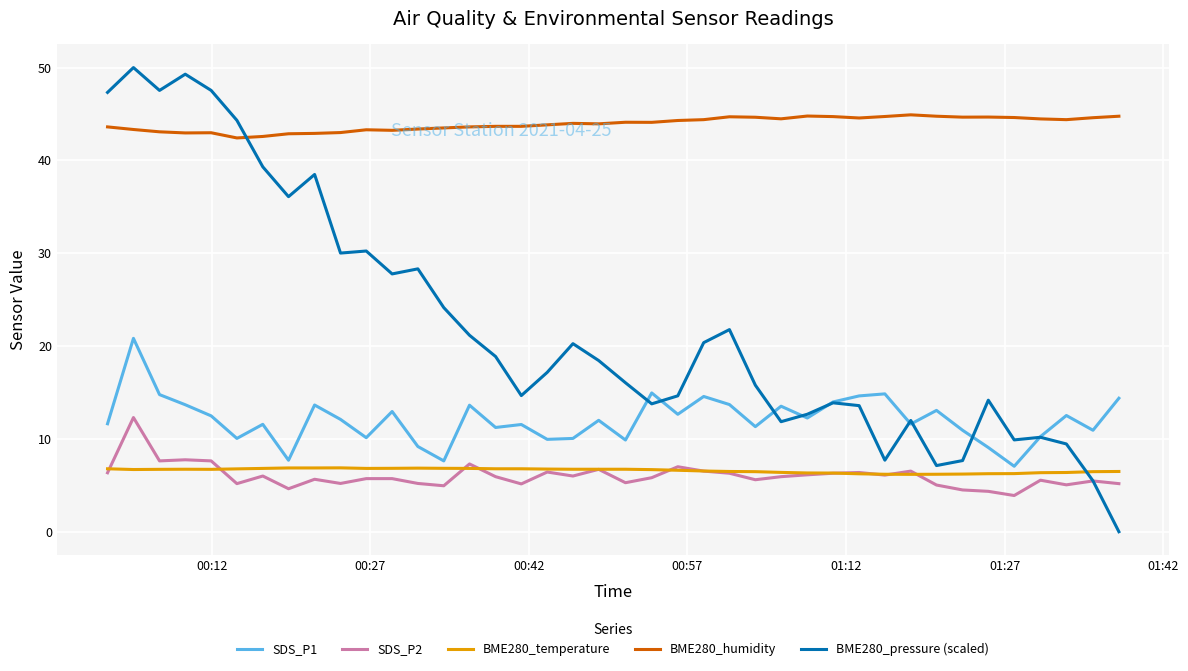

Which series has the largest total across all categories?

BME280_humidity